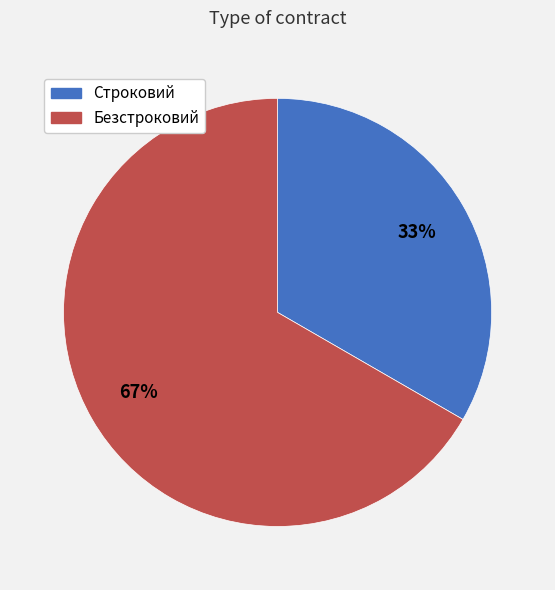

Combined, do Безстроковий and Строковий account for over 50%?

Yes